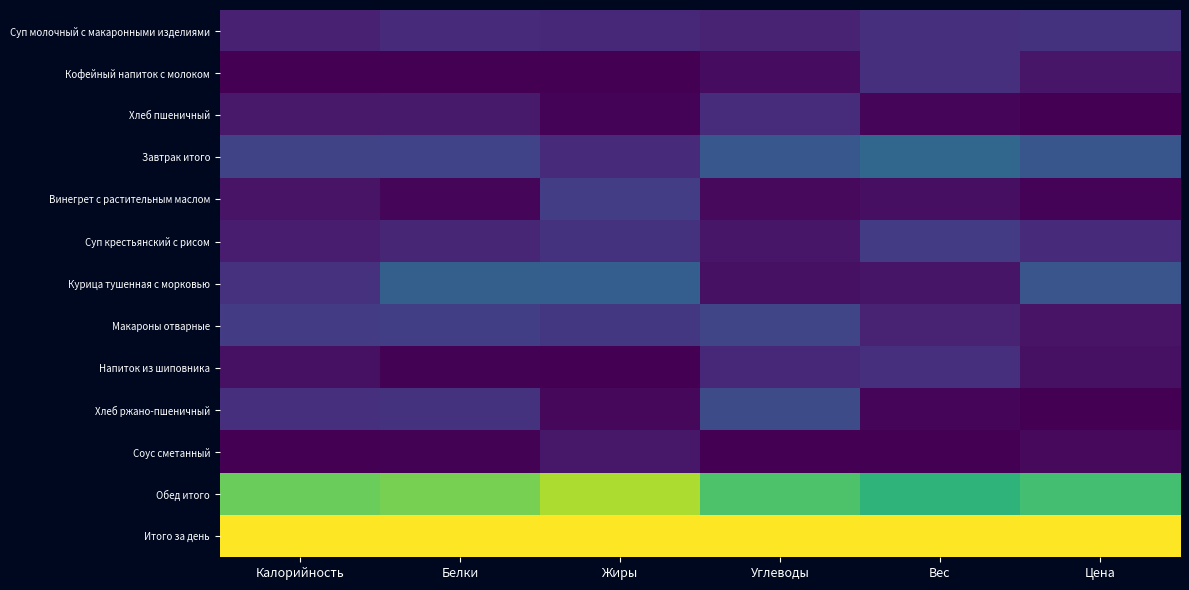

Rank the series by their maximum value, from highest to lowest.

Итого за день, Обед итого, Завтрак итого, Курица тушенная с морковью, Хлеб ржано-пшеничный, Макароны отварные, Винегрет с растительным маслом, Суп крестьянский с рисом, Суп молочный с макаронными изделиями, Кофейный напиток с молоком, Напиток из шиповника, Хлеб пшеничный, Соус сметанный